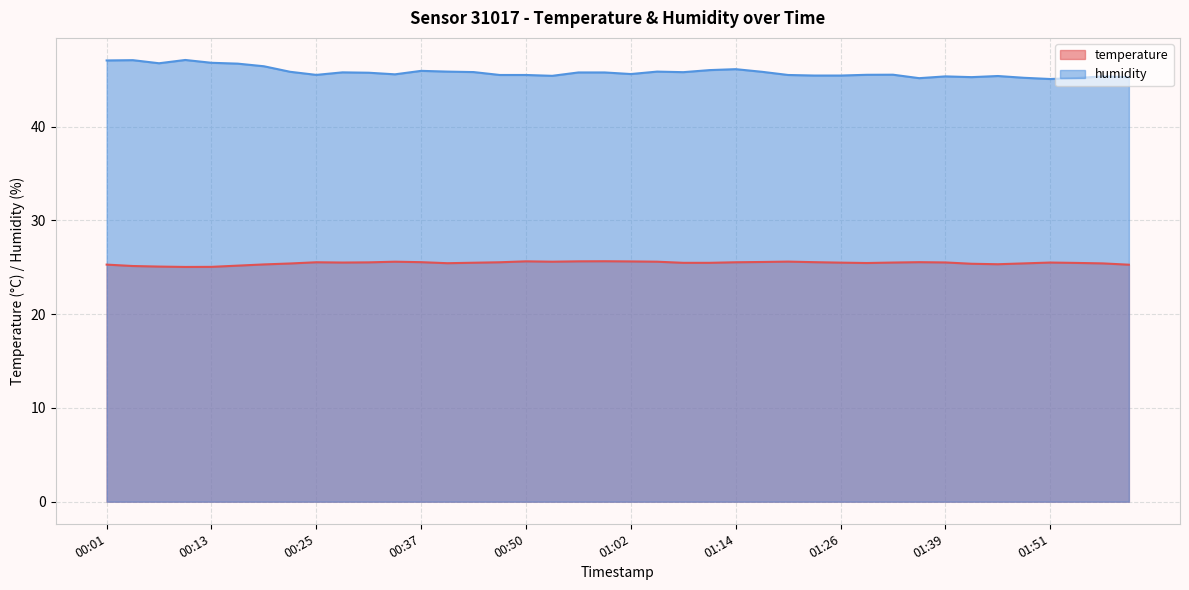

Is it true that temperature equals 25.5 at 01:36?

True